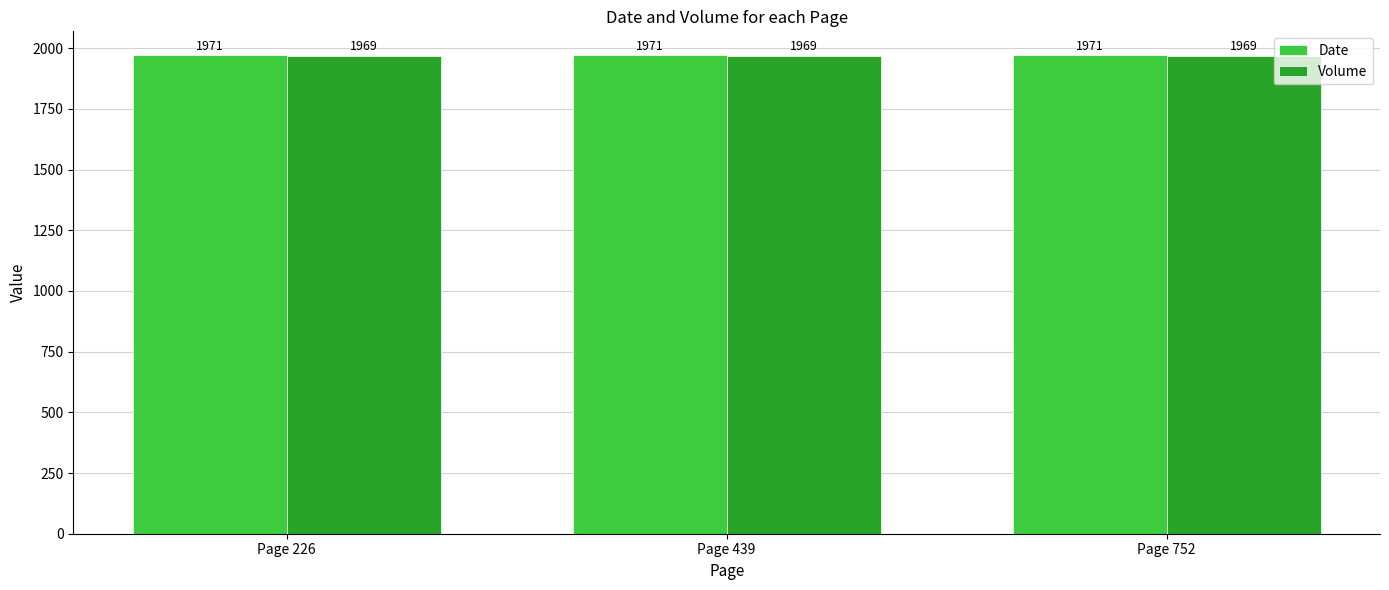

What is the total value across all series at Page 752?

3940